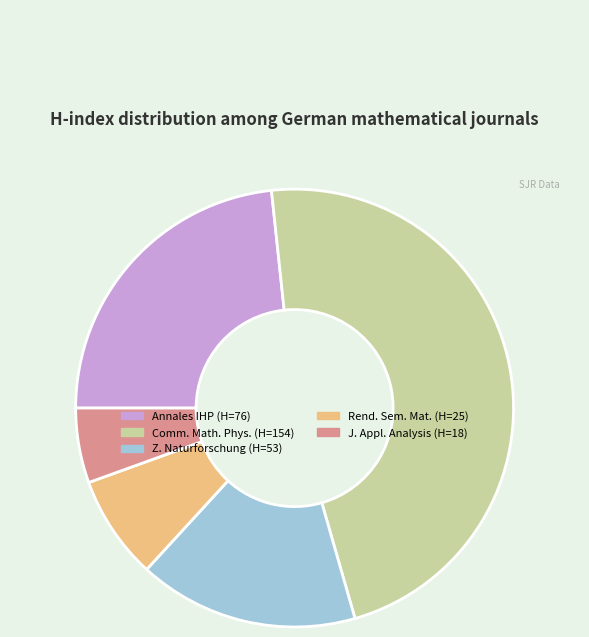

Does any single category account for the majority?

No